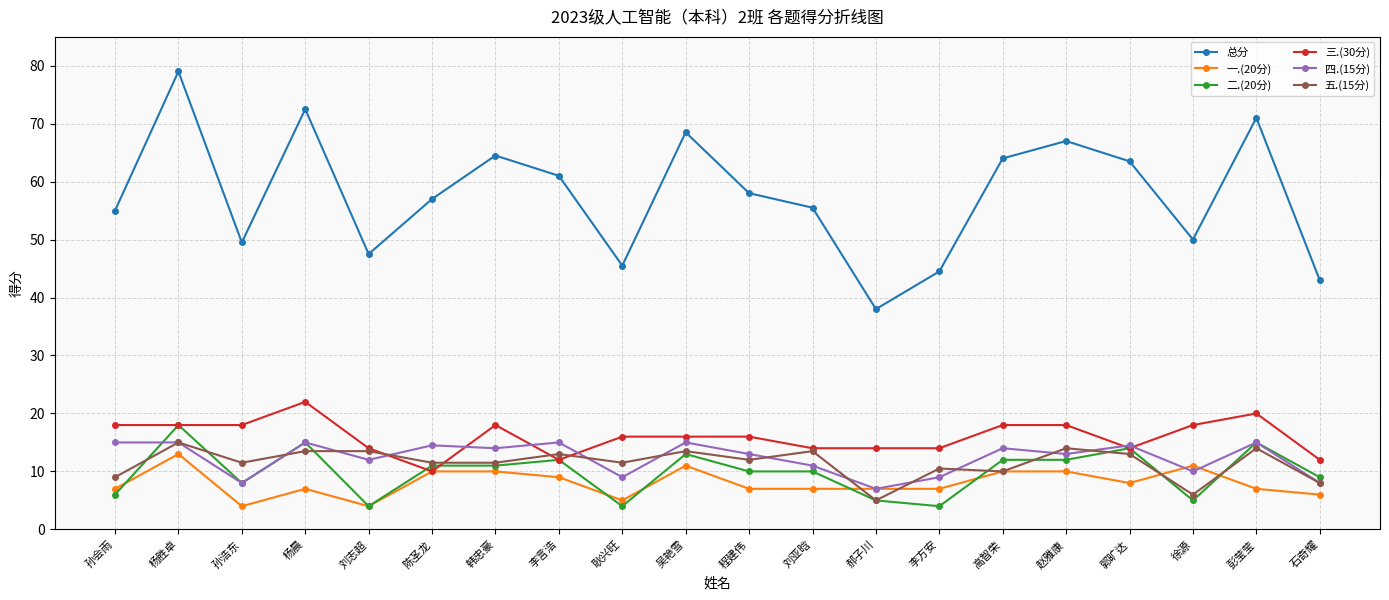

At how many categories does at least one series exceed 33?

20